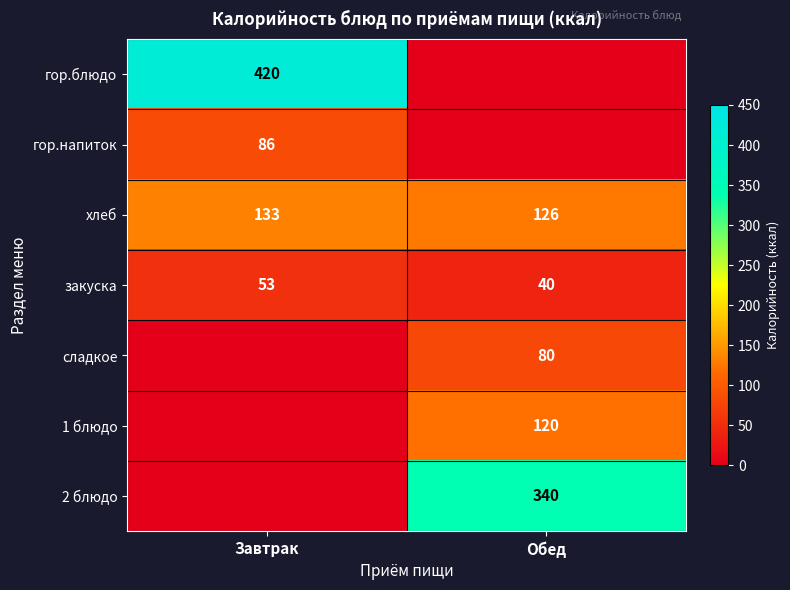

What is the difference between the хлеб values at Обед and Завтрак?

7